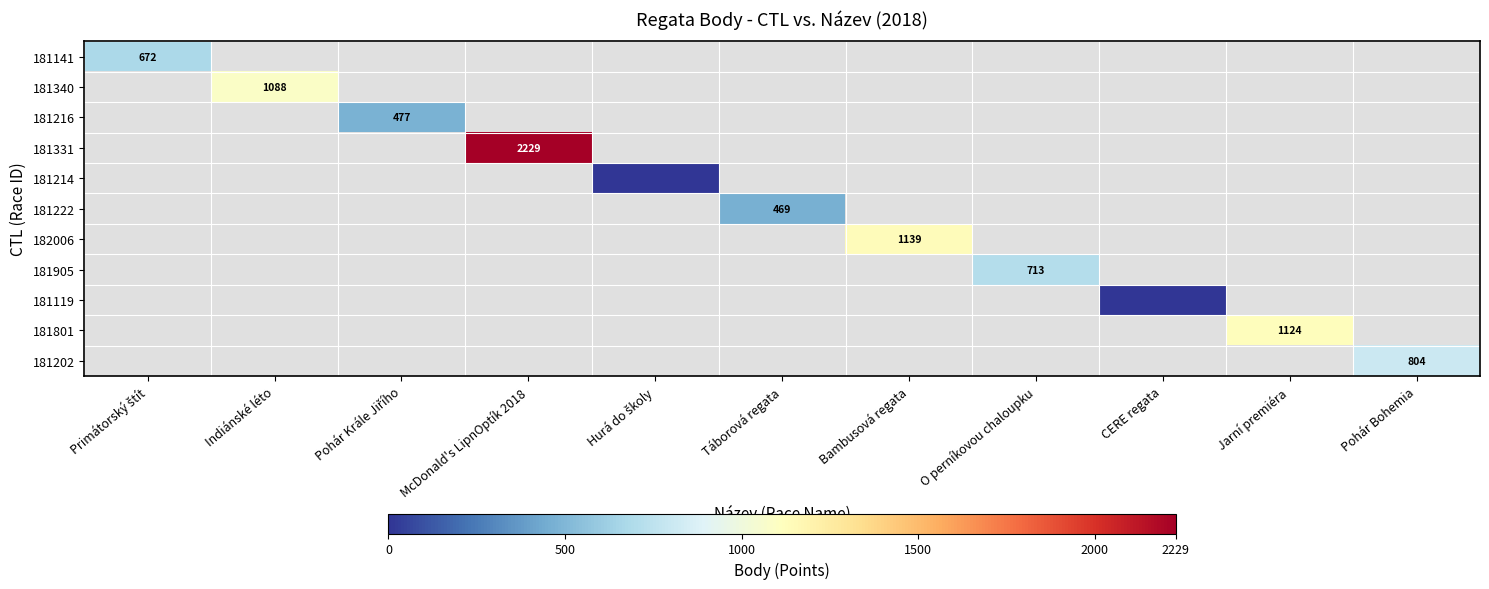

At how many categories does at least one series exceed 1176?

1